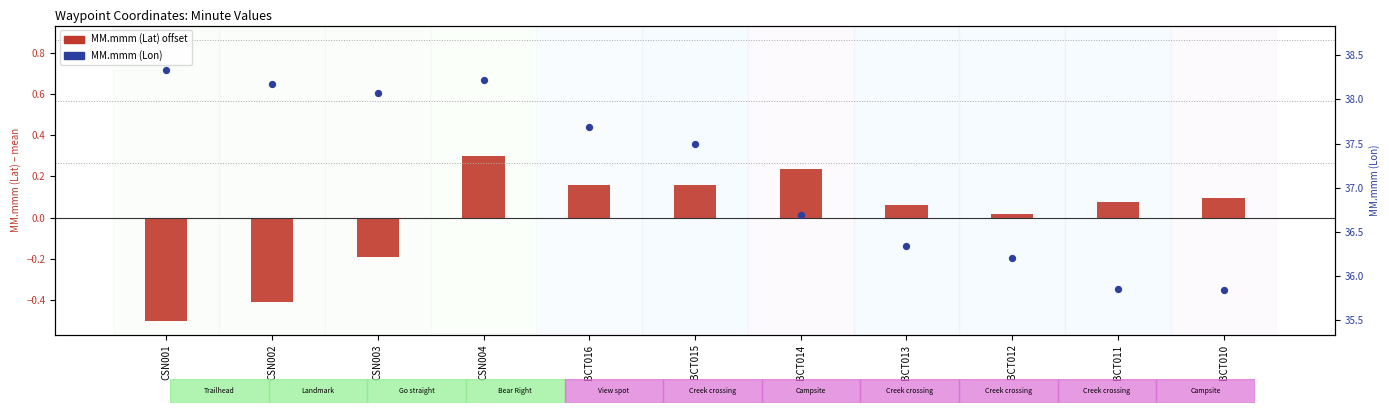

Which series reaches the minimum Y coordinate?

MM.mmm (Lat) offset